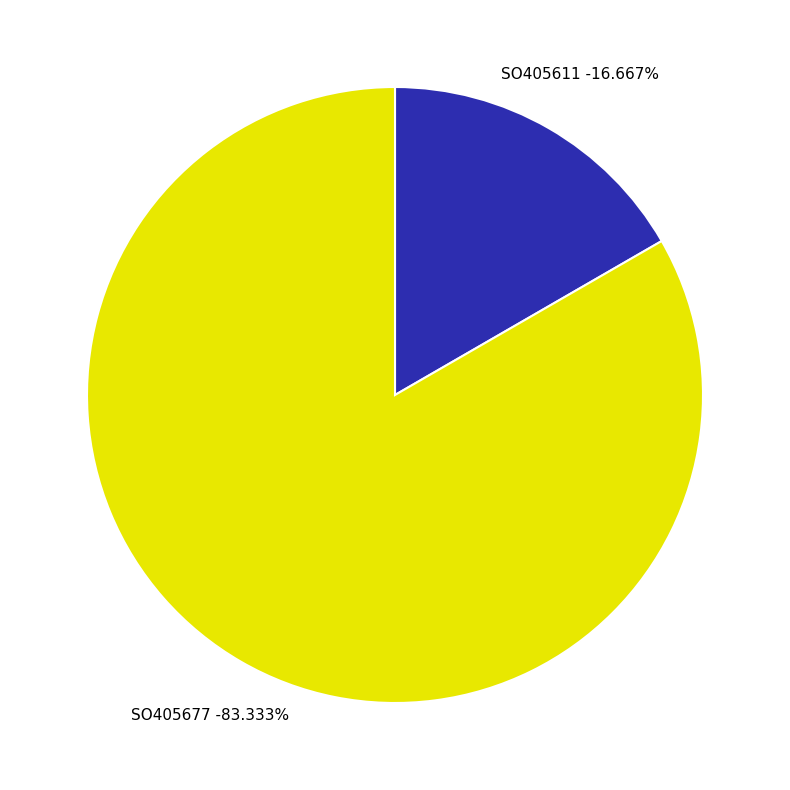

To the nearest percent, what percentage of the pie is SO405677?

83%